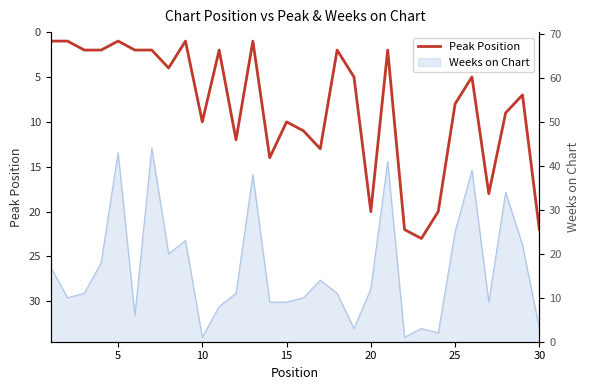

What is the smallest value displayed?

1